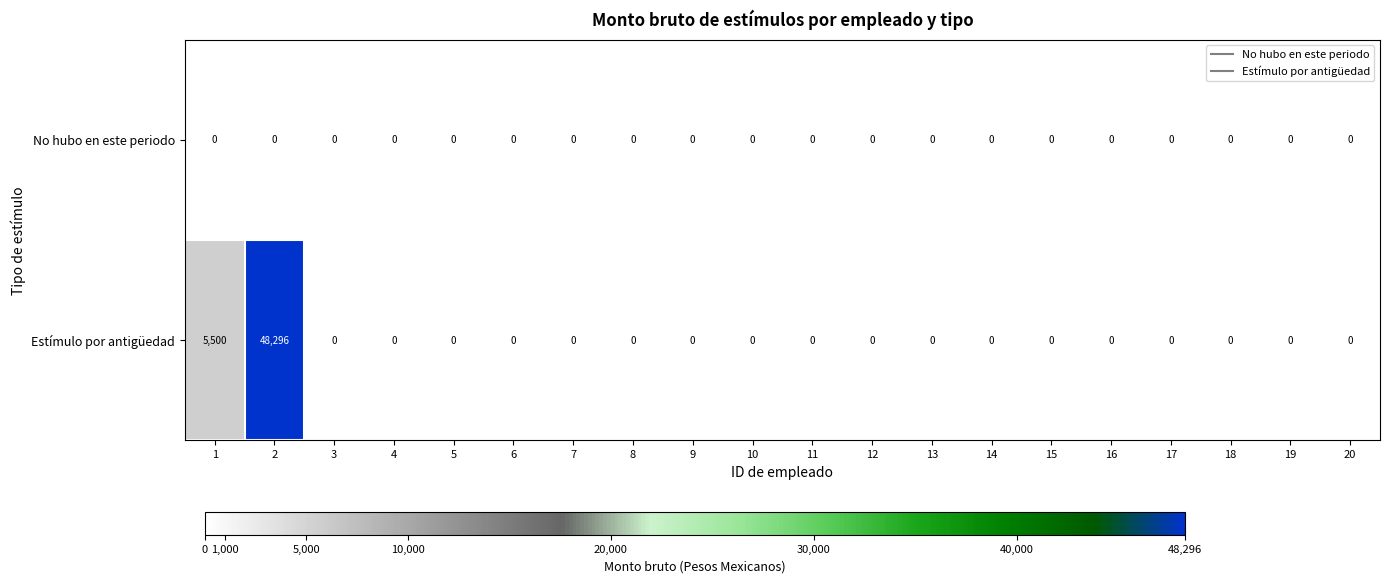

What is the difference between the maximum and second lowest values in the Estímulo por antigüedad series?

48296